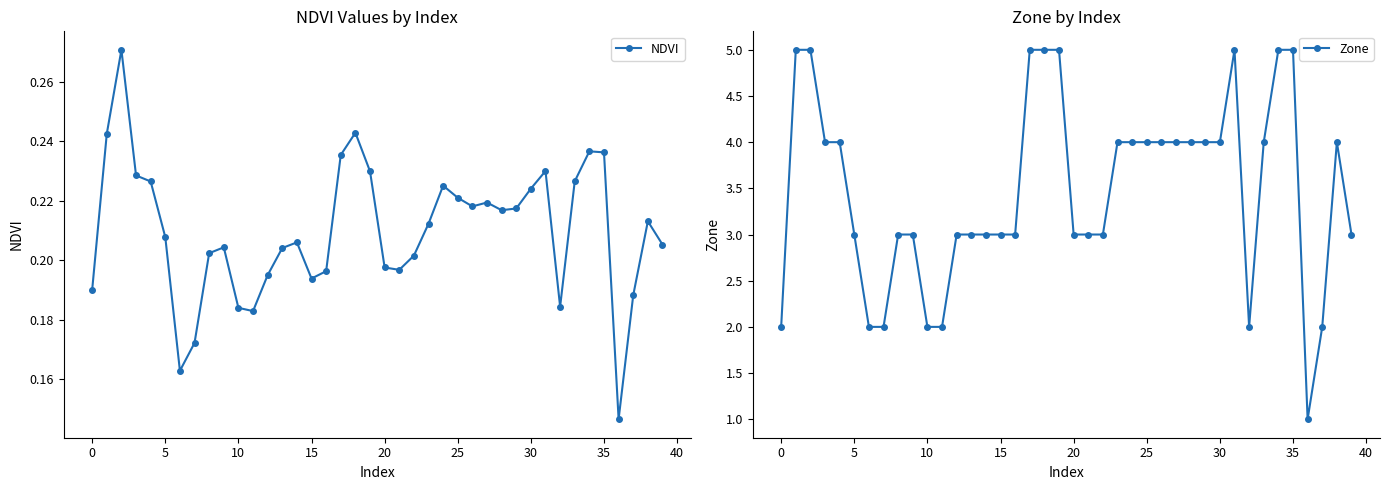

What is the spread (max minus min) of values at 32?

1.8